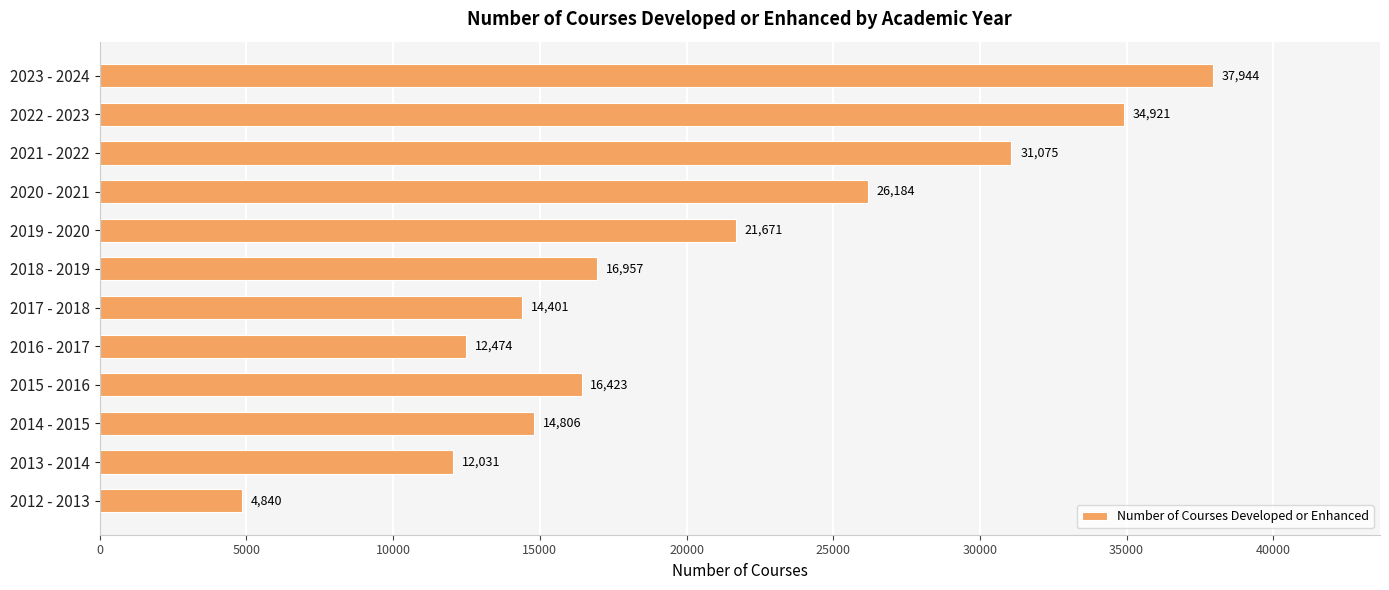

Rank the categories by value from highest to lowest.

2023 - 2024, 2022 - 2023, 2021 - 2022, 2020 - 2021, 2019 - 2020, 2018 - 2019, 2015 - 2016, 2014 - 2015, 2017 - 2018, 2016 - 2017, 2013 - 2014, 2012 - 2013